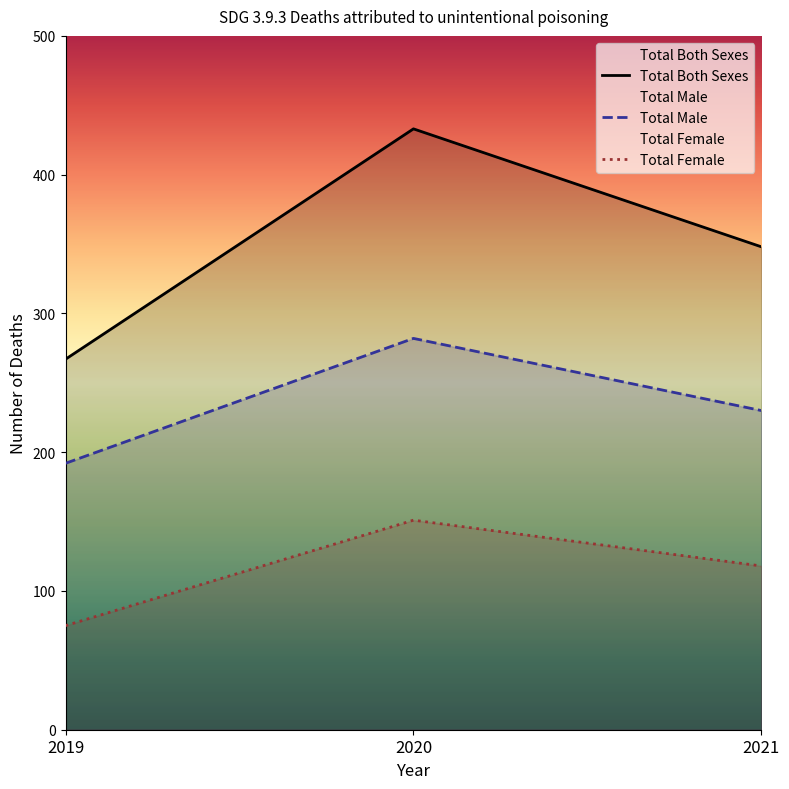

Which series changed the most between 2019 and 2020?

Total Both Sexes